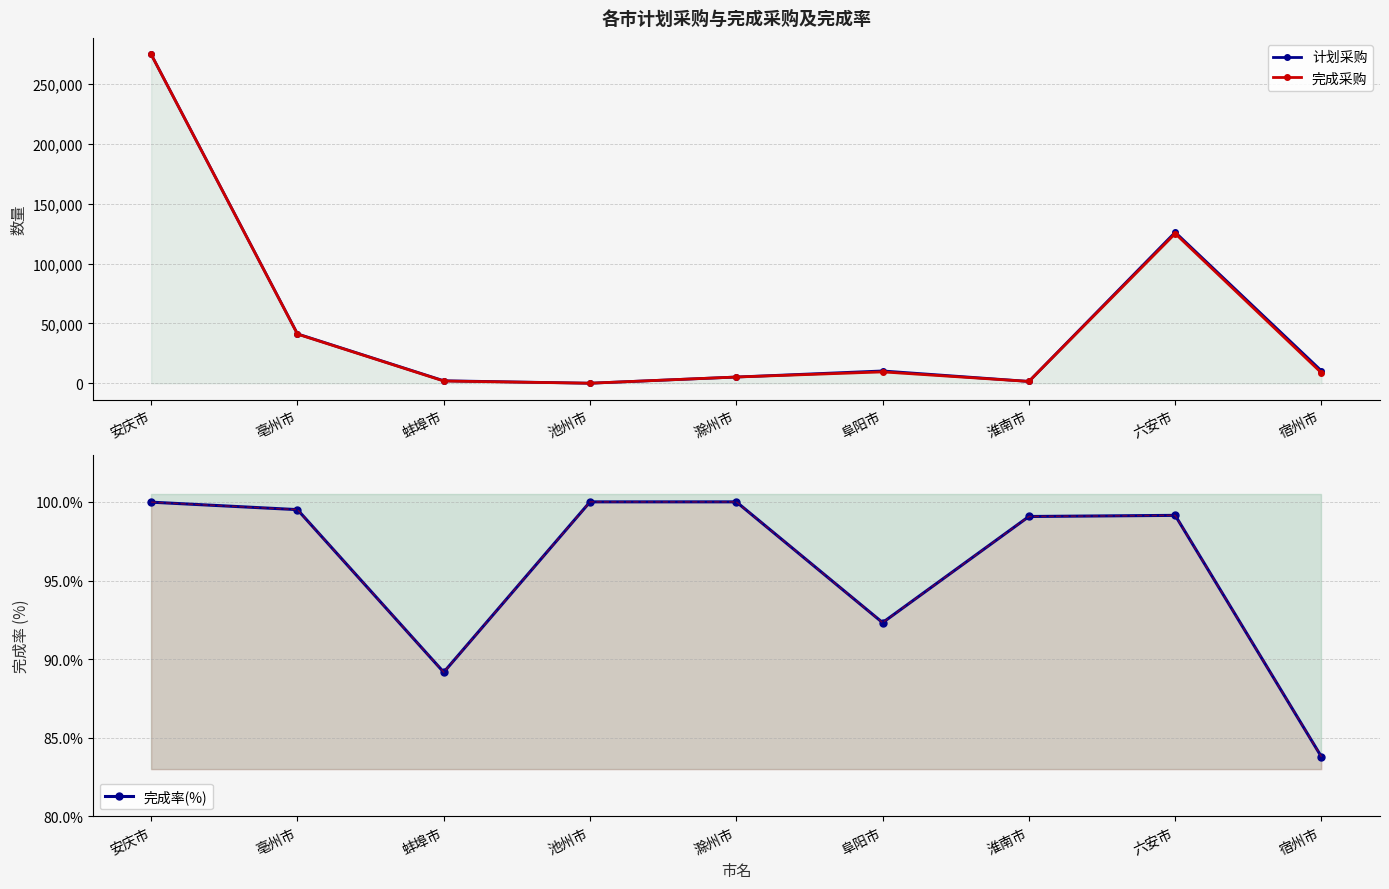

Where is 完成采购 nearest to the value 137493?

六安市